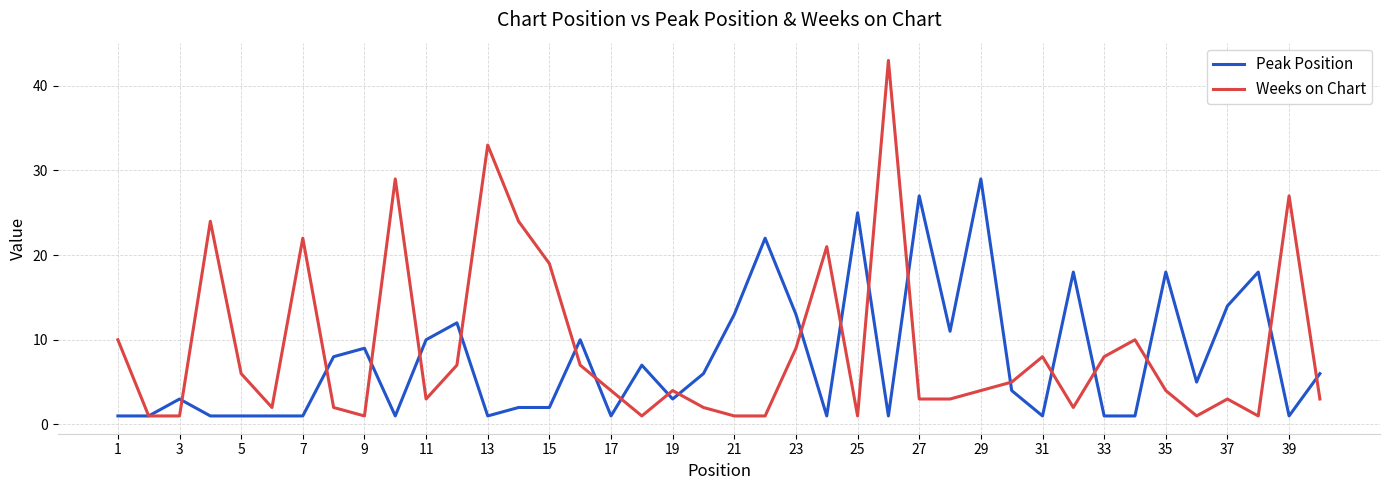

What is the highest value of the Peak Position series?

29